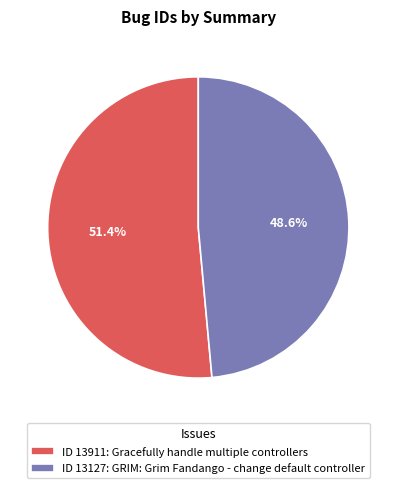

Which category has the biggest portion of the pie?

ID 13911: Gracefully handle multiple controllers